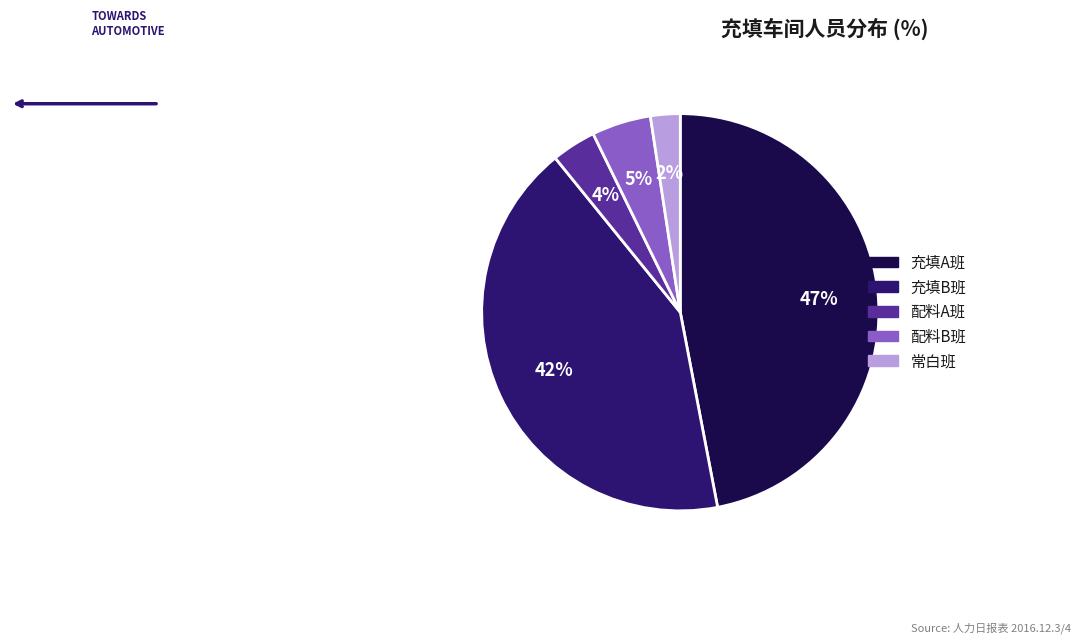

Rank the categories by value from lowest to highest.

常白班, 配料A班, 配料B班, 充填B班, 充填A班